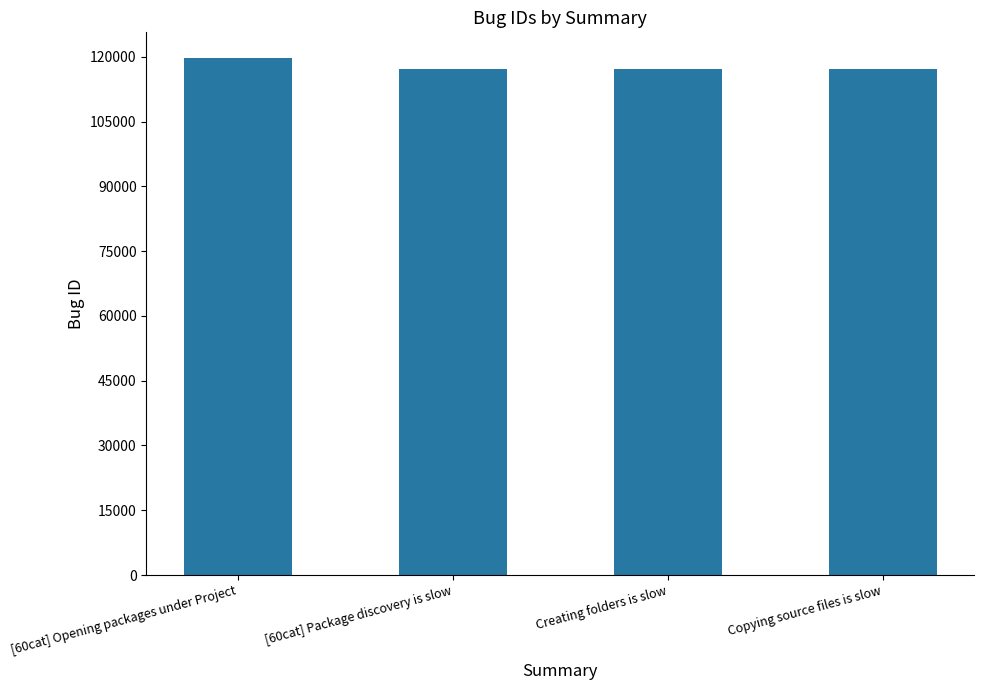

What is the sum of the values at Creating folders is slow and [60cat] Package discovery is slow?

234342